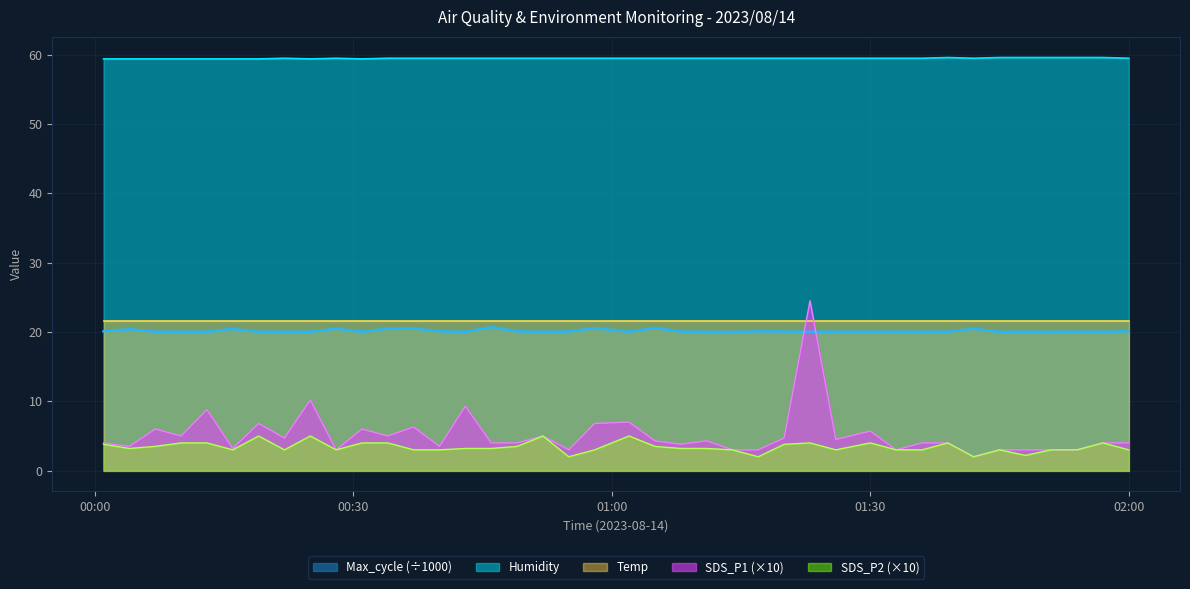

At how many categories does at least one series exceed 27?

40